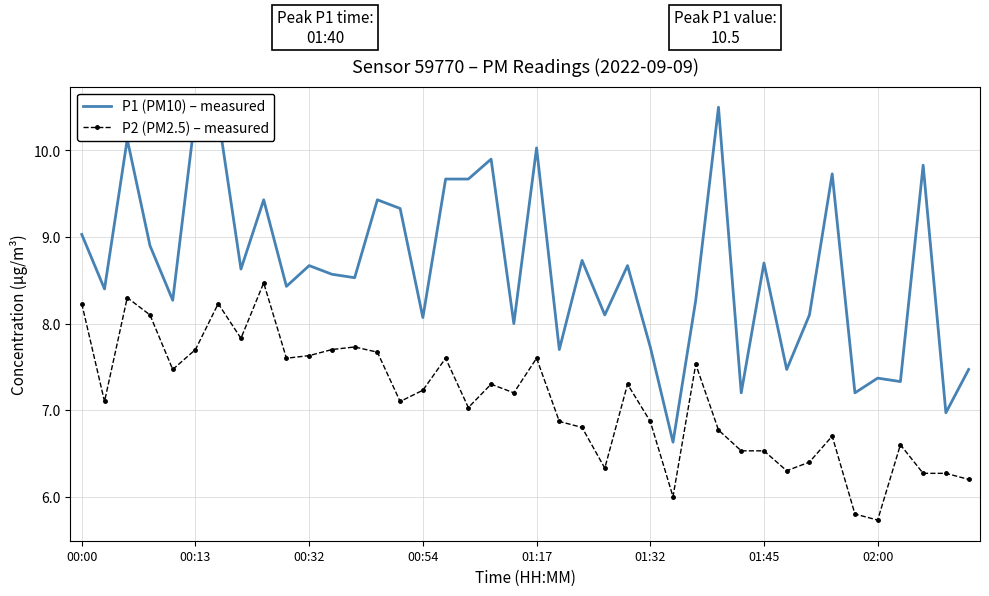

Rank the series by their maximum value, from lowest to highest.

P2 (PM2.5) – measured, P1 (PM10) – measured